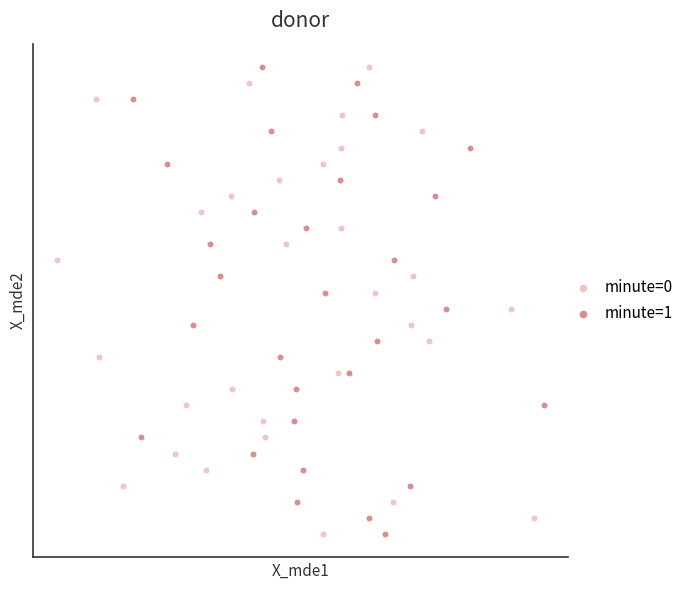

What are all the series names shown in the legend?

minute=0, minute=1